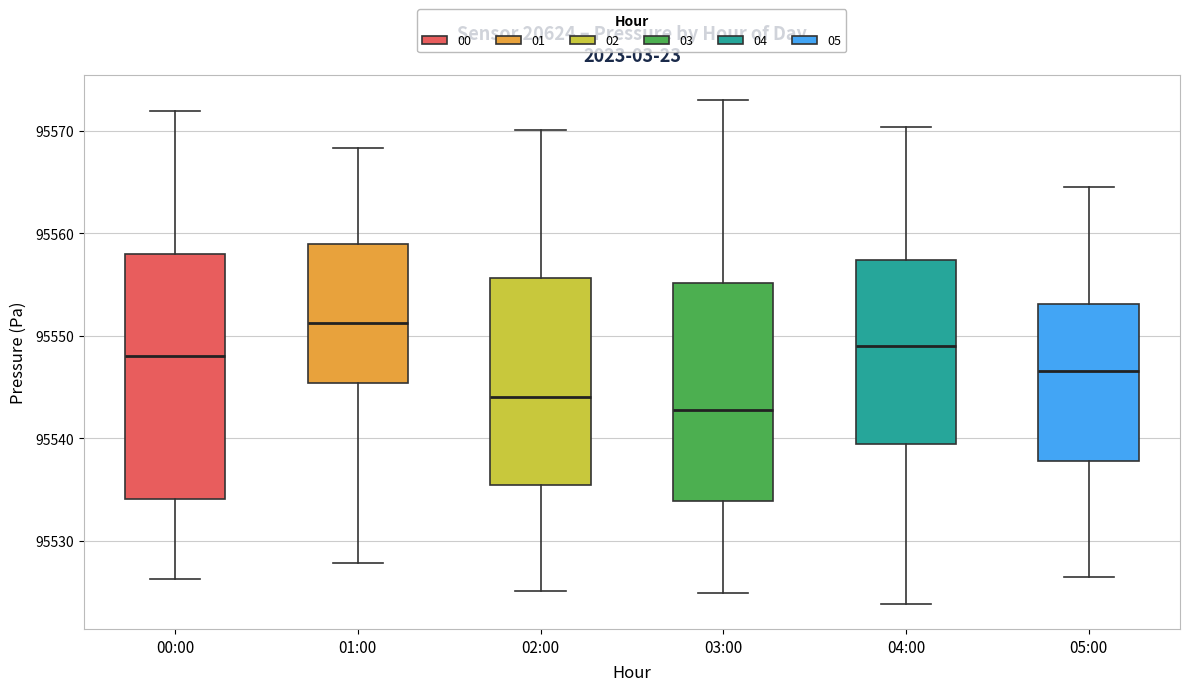

Which box is the tallest, from its lower edge to its upper edge?

00:00